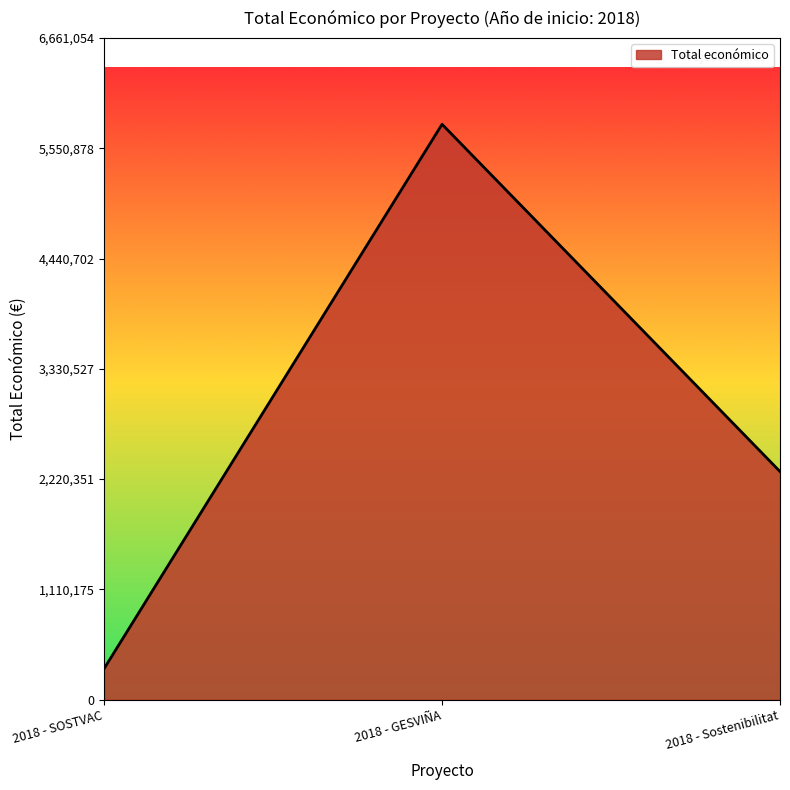

Reading left to right, transcribe all the data shown in this chart.

2018 - SOSTVAC=311553	2018 - GESVIÑA=5792221	2018 - Sostenibilitat=2296067